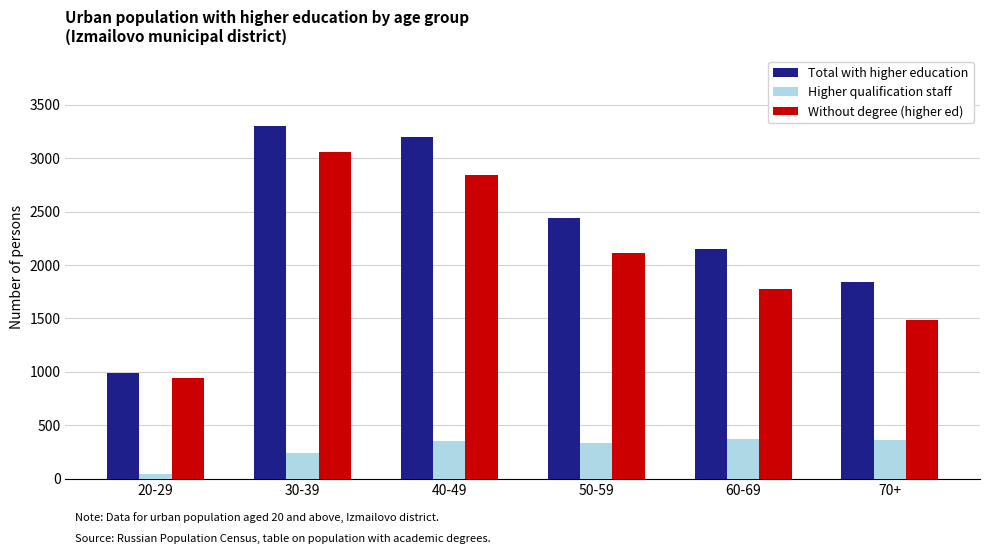

What are all the series names shown in the legend?

Total with higher education, Higher qualification staff, Without degree (higher ed)